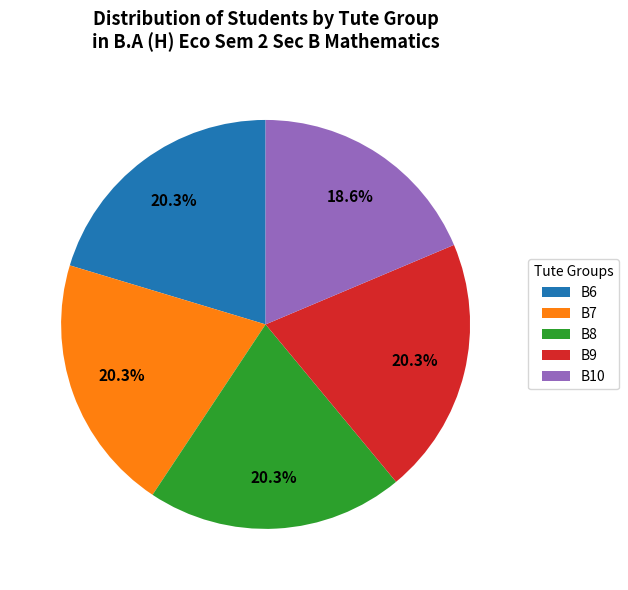

To the nearest percent, what portion does B9 represent?

20%